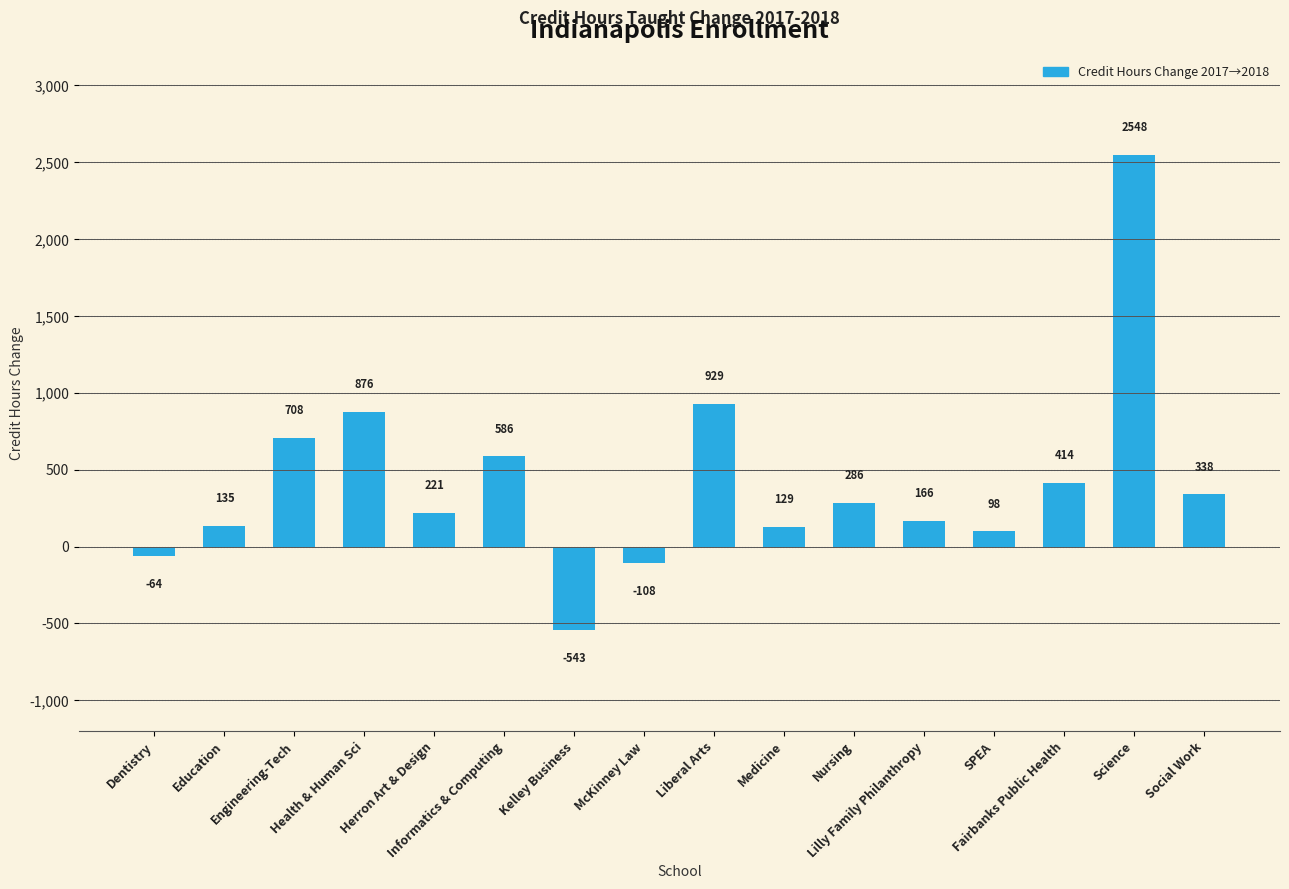

True or false: the data shows 221.0 at Herron Art & Design.

True